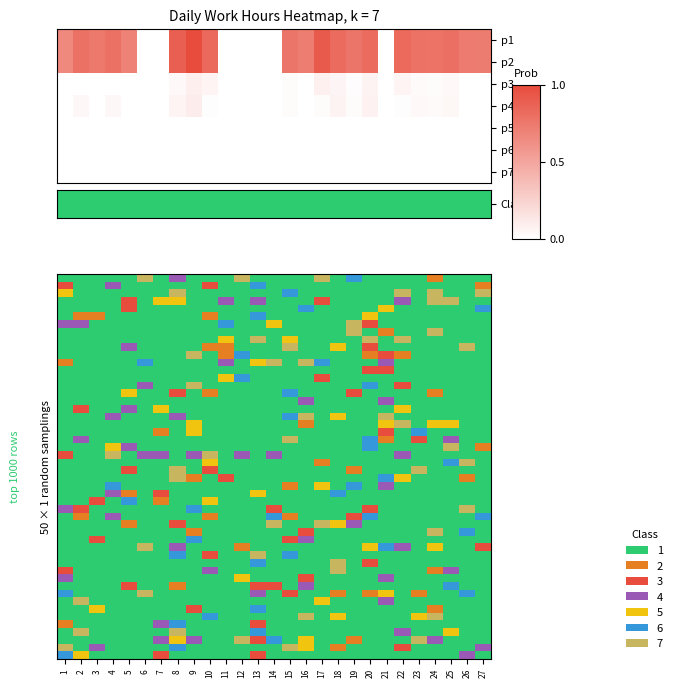

Which series has the largest total across all categories?

1